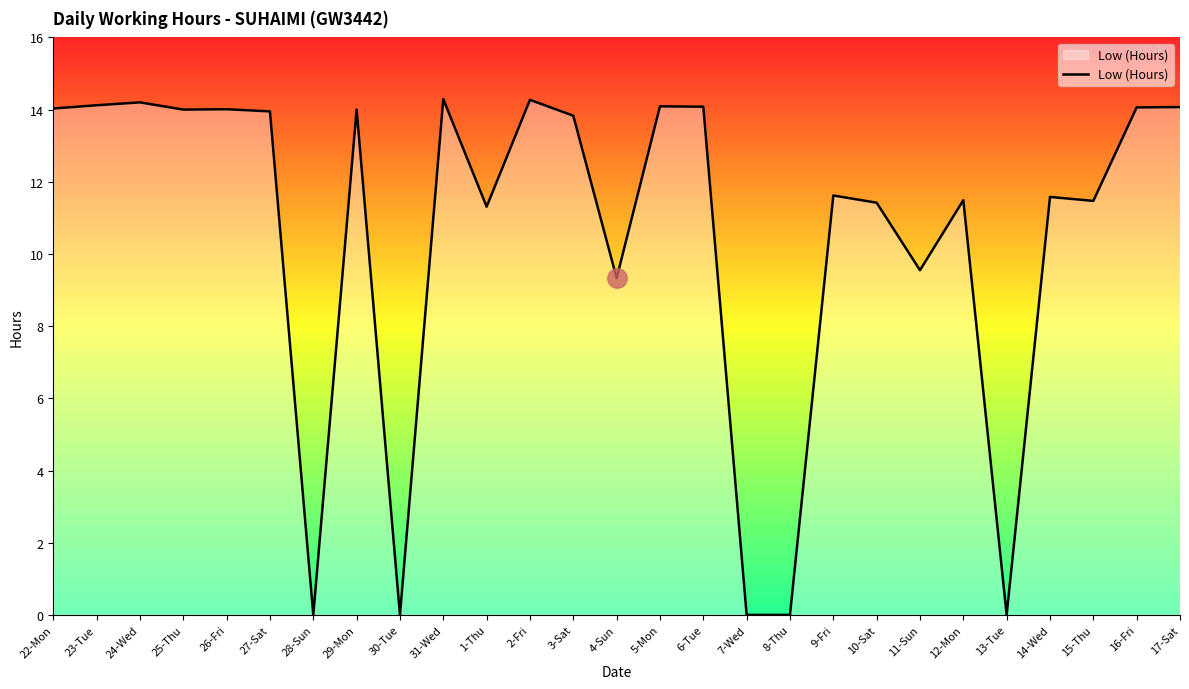

What is the sum of the values at 23-Tue and 14-Wed?

25.7